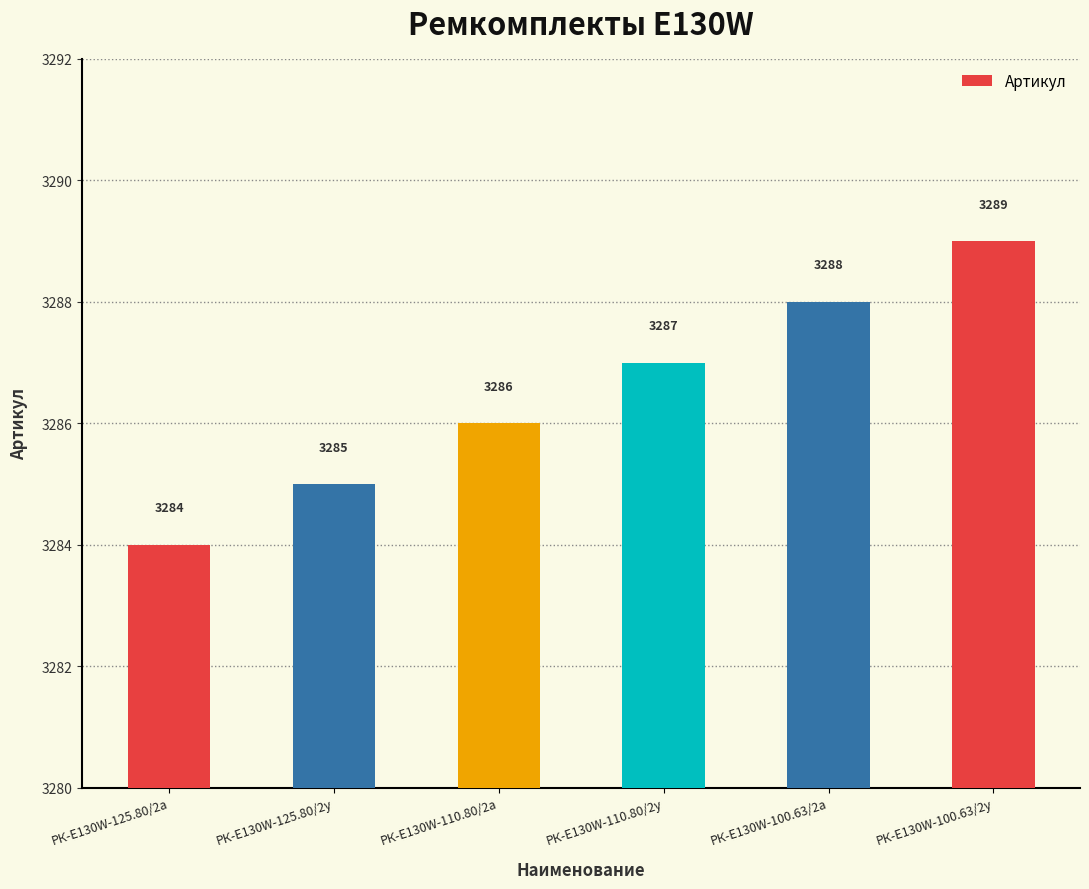

Reading left to right, list all the values displayed in this chart.

3284	3285	3286	3287	3288	3289